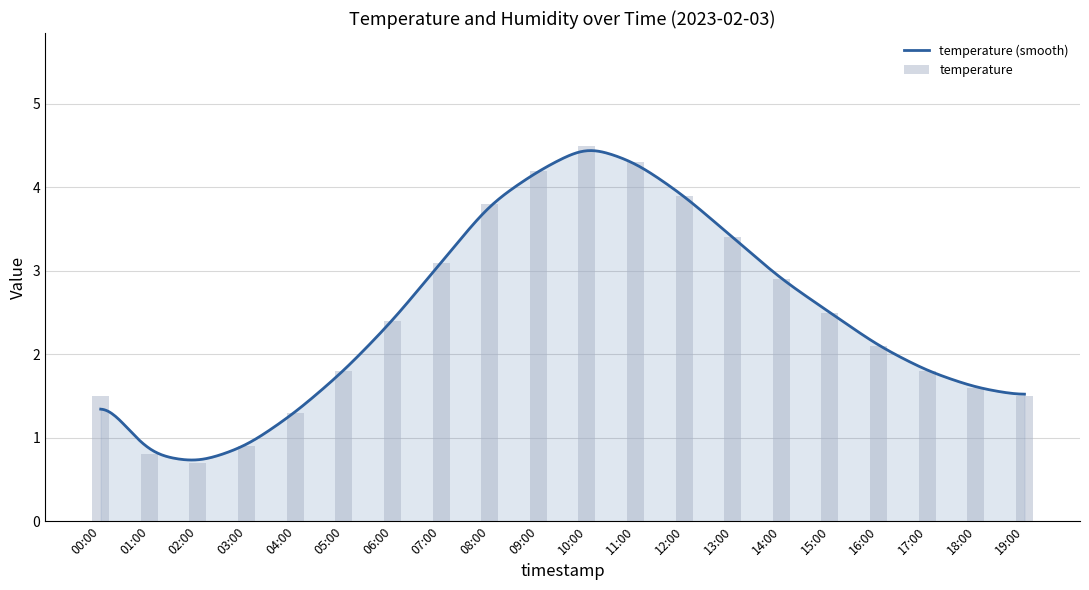

Where does the data first go above 2?

06:00